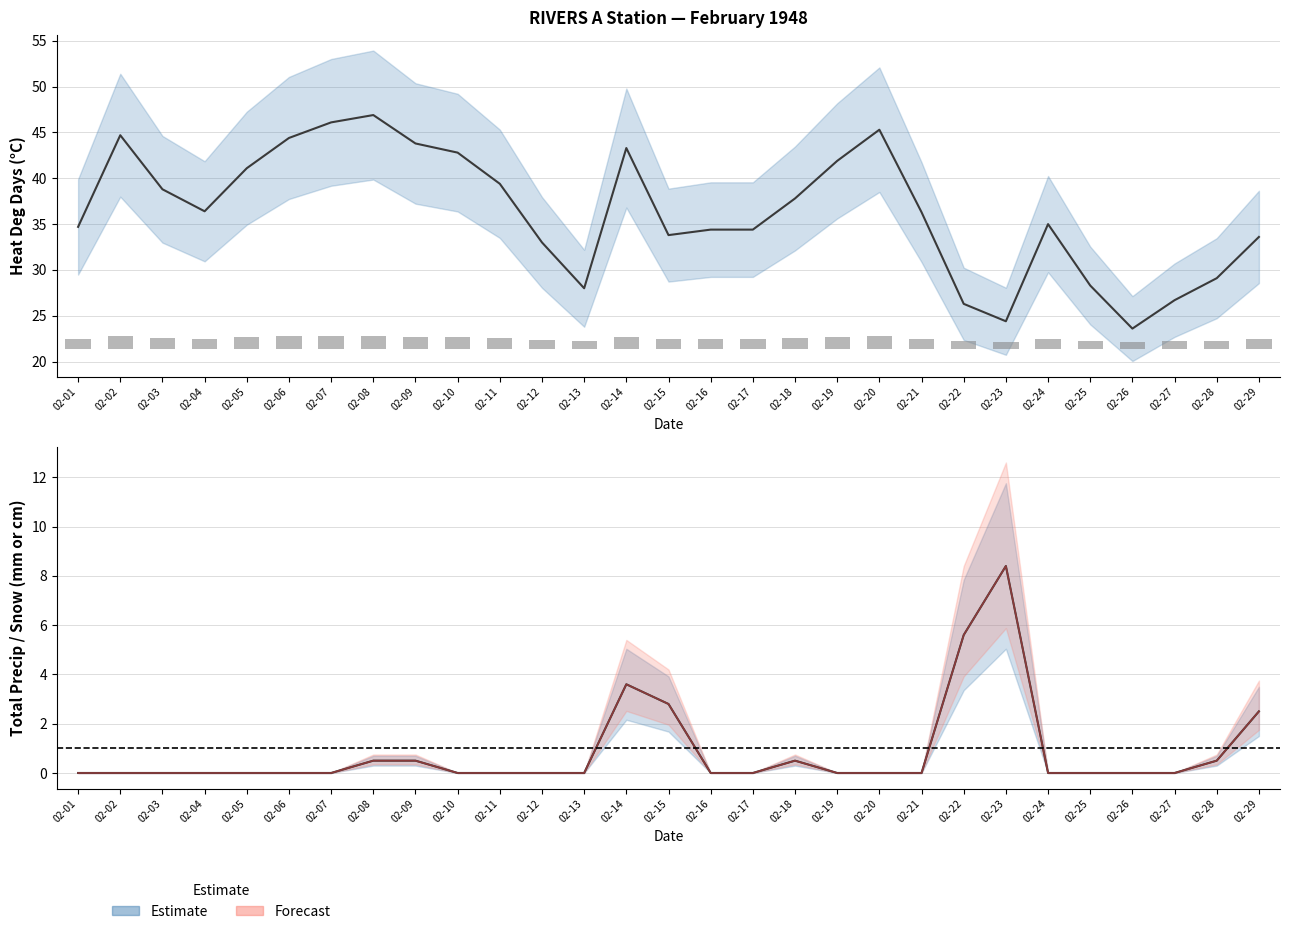

Which has a higher value, 02-25 or 02-15?

02-15